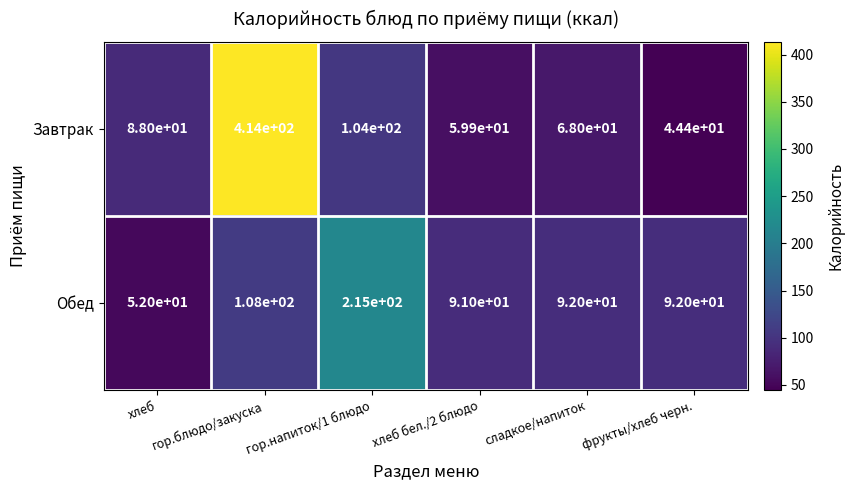

How many data points does each series have?

6